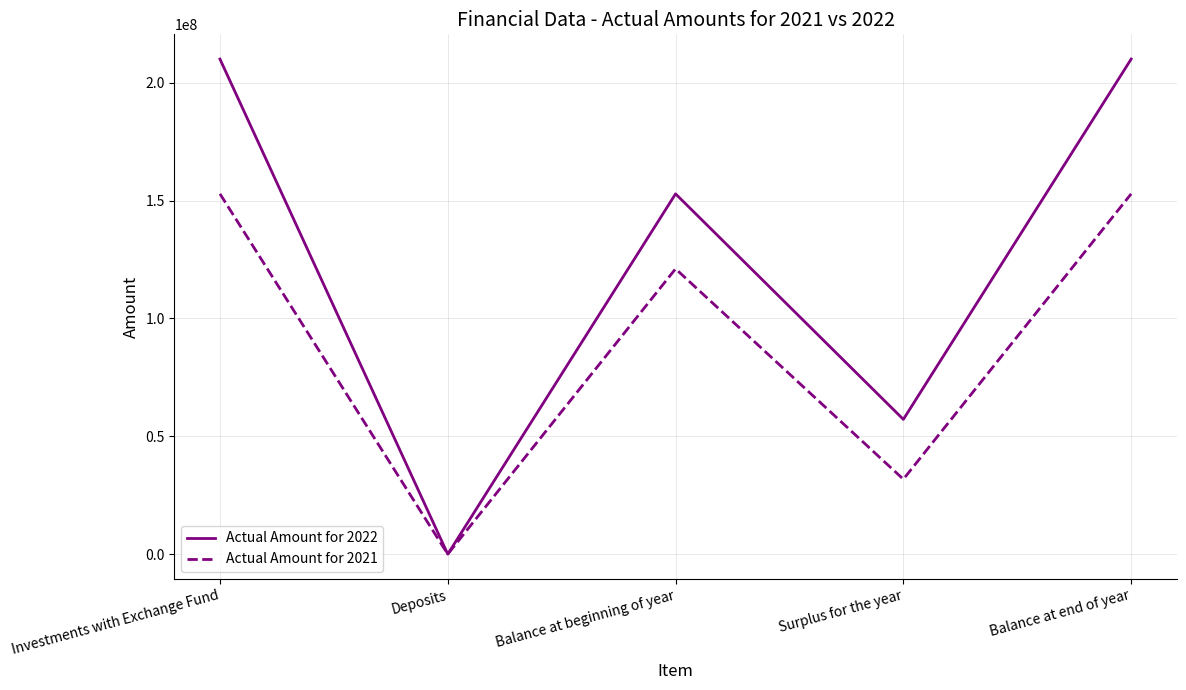

What is the spread (max minus min) of values at Investments with Exchange Fund?

57176775